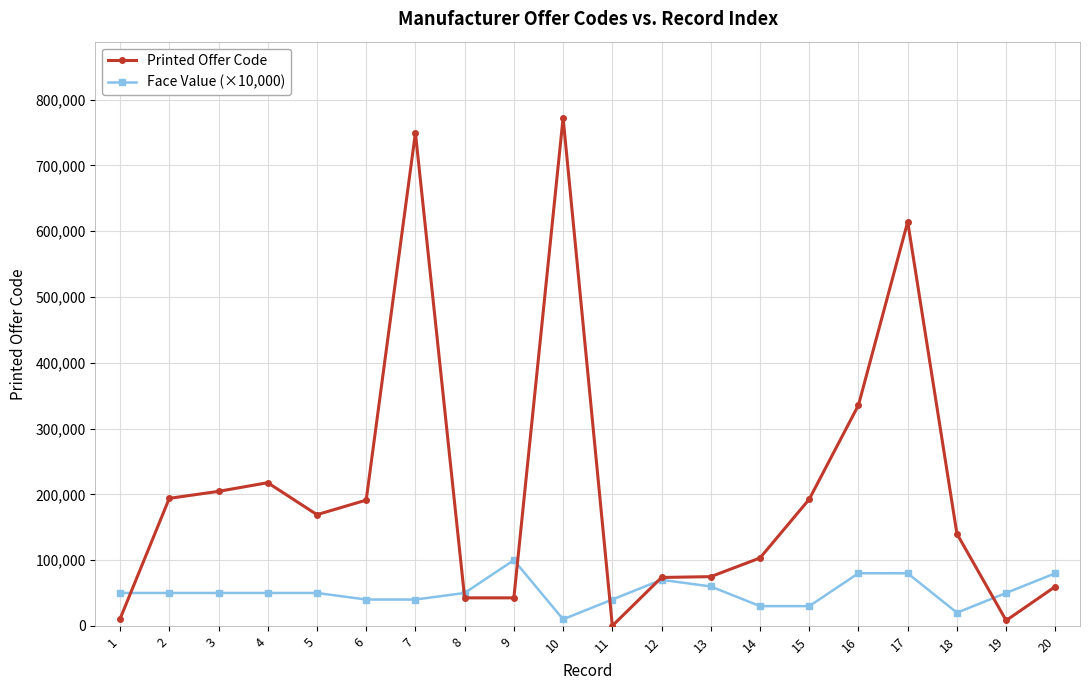

True or false: Face Value (×10,000) and Printed Offer Code intersect in this chart.

True